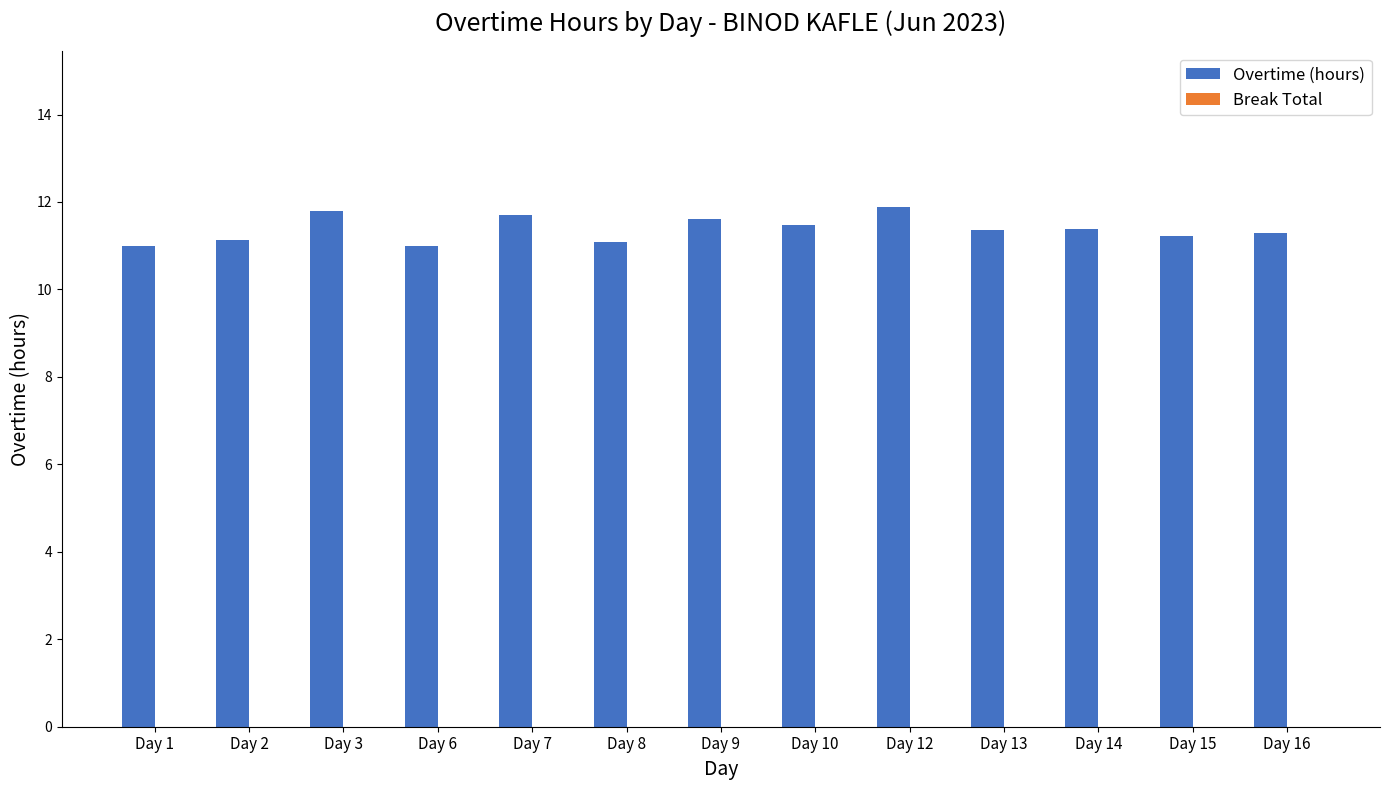

The chart shows a value of 15.6 at Day 6. True or false?

False